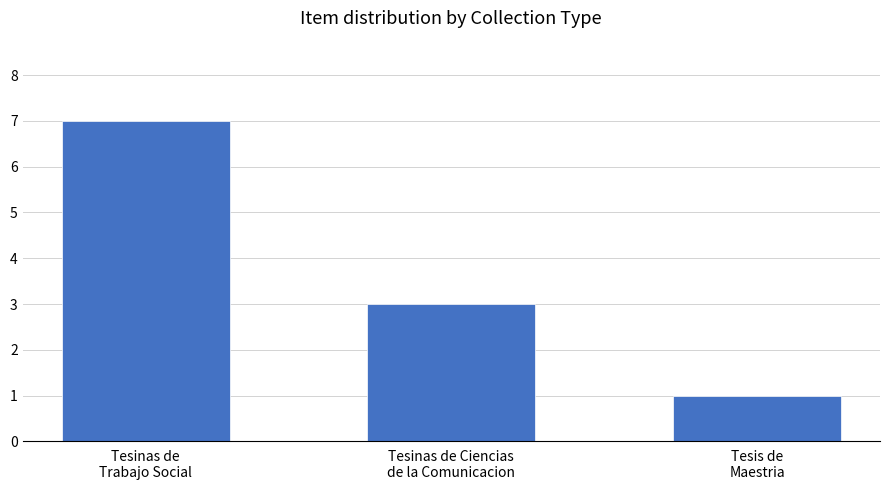

Reading right to left, list all the values displayed in this chart.

1	3	7